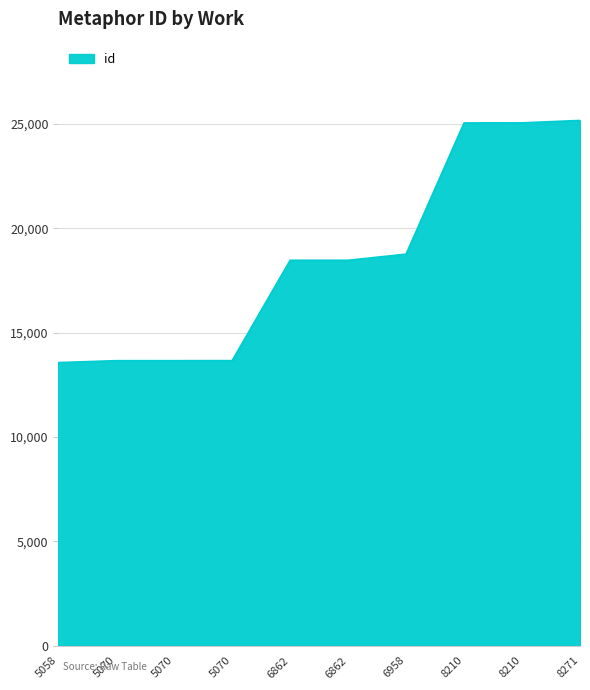

How many lines are shown in the chart?

1